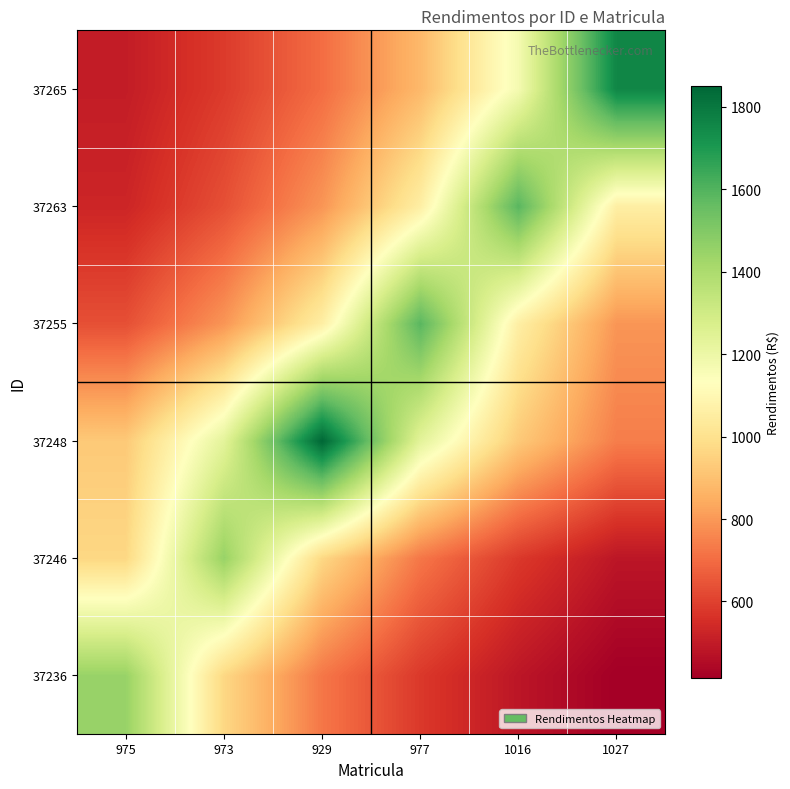

Which category has the highest value across all series?

929